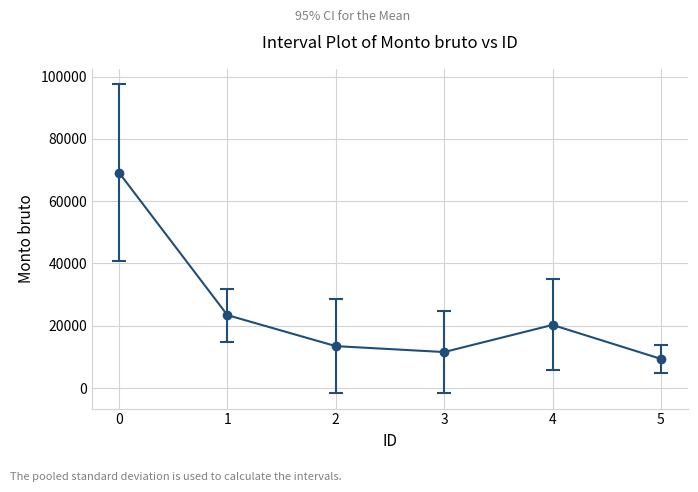

Rank the categories by value from highest to lowest.

0, 1, 4, 2, 3, 5